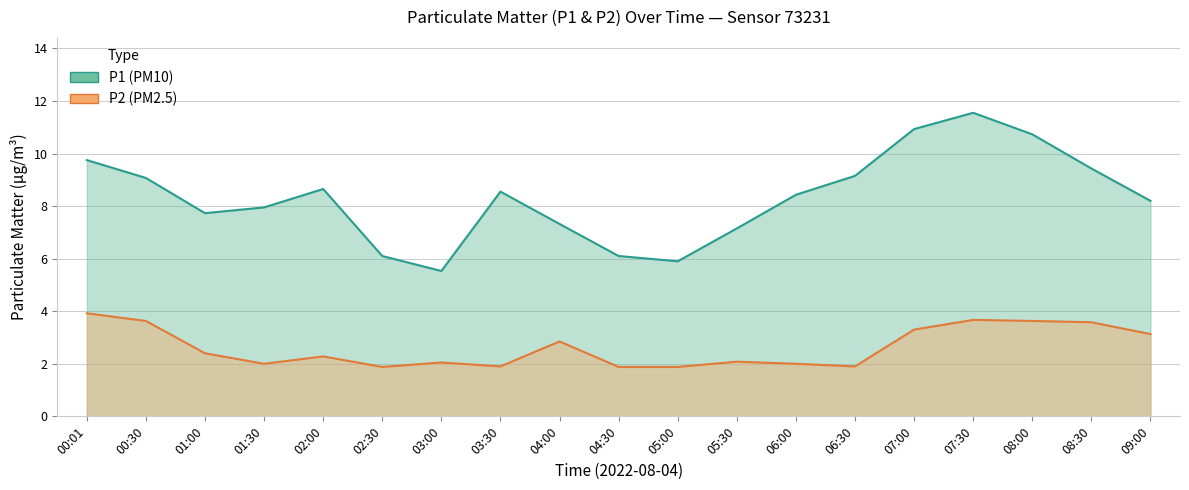

What are all the series names shown in the legend?

P1, P2